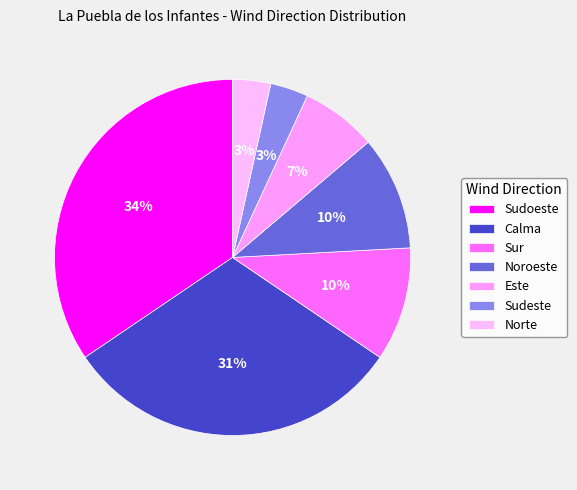

To the nearest percent, what percentage of the pie is Este?

7%